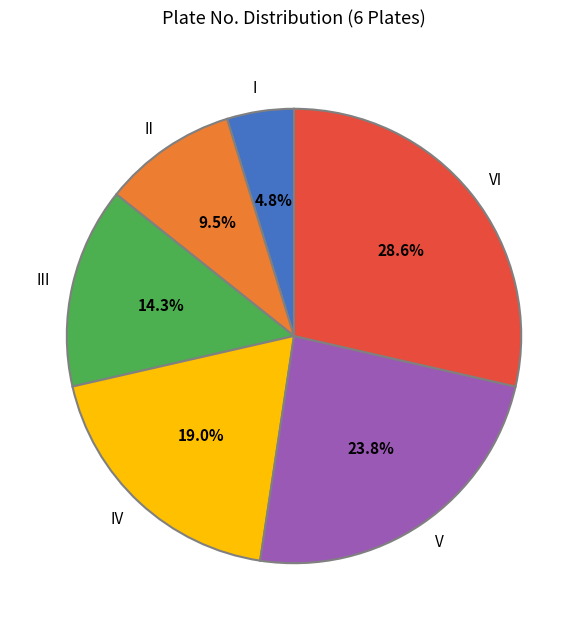

Rank the categories by value from highest to lowest.

VI, V, IV, III, II, I